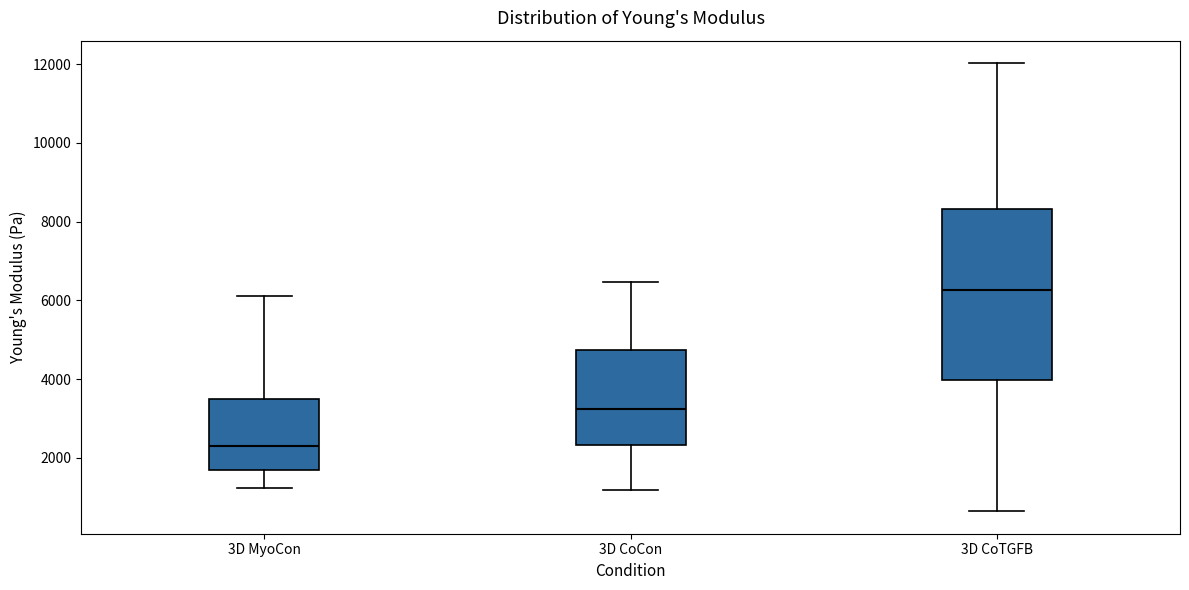

Reading left to right, read every box against the y-axis: the position of its median line, the range the box covers, and the ends of its whiskers. The values are not printed on the chart, so give them approximately, as read against the axis.

3D MyoCon: median 2400, box 1600 to 3400, whiskers 1200 to 6200
3D CoCon: median 3200, box 2400 to 4800, whiskers 1200 to 6400
3D CoTGFB: median 6200, box 4000 to 8400, whiskers 600 to 12000